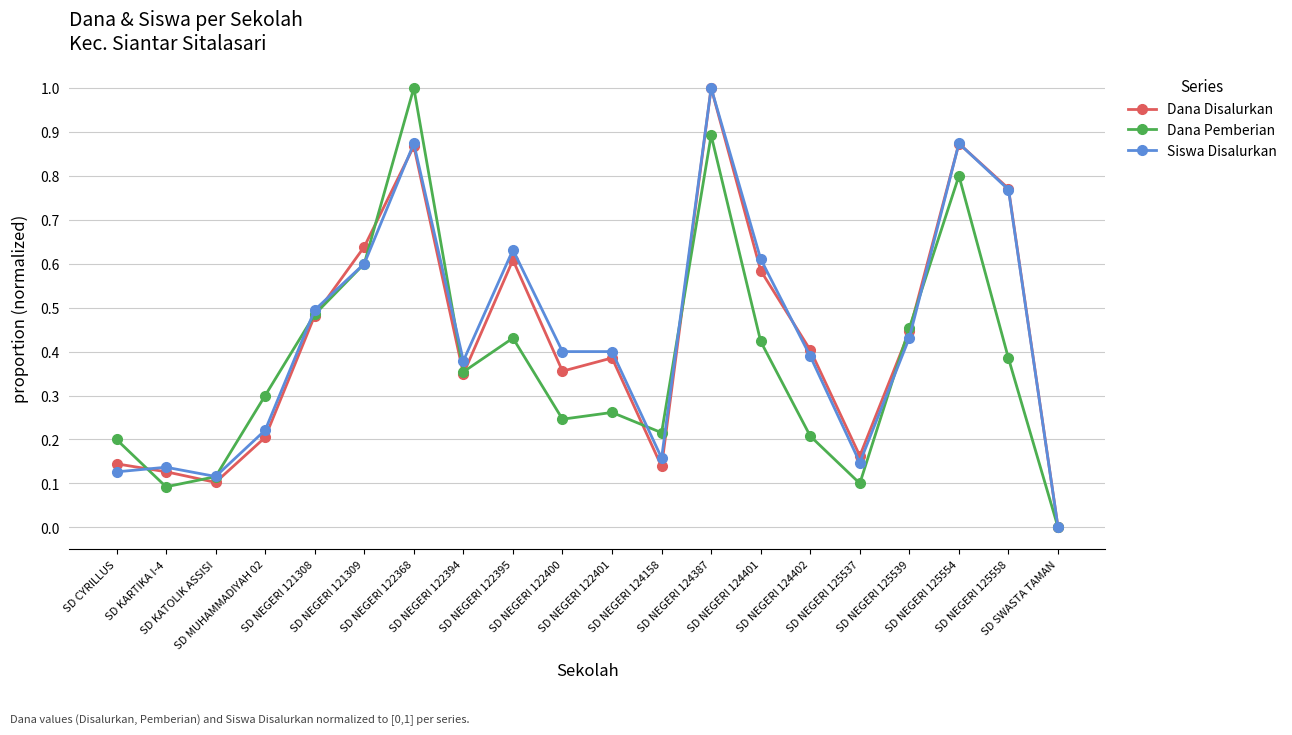

What is the maximum value for Dana Pemberian?

1.0